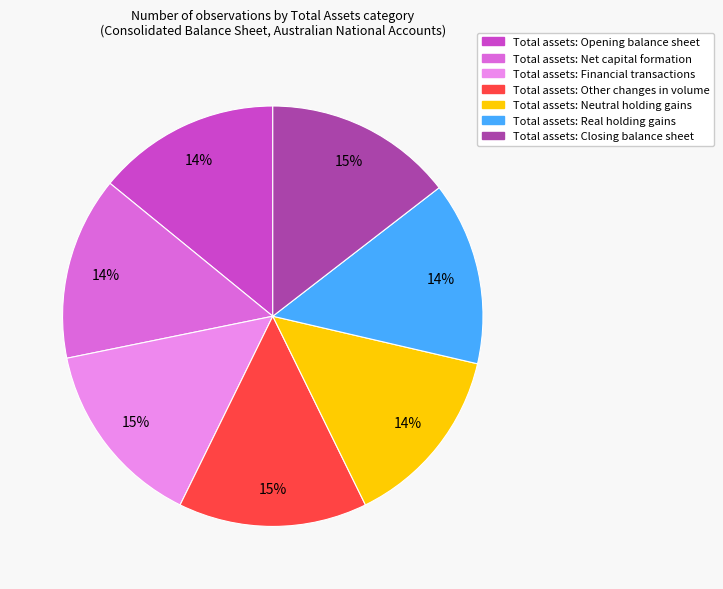

Is it true that Total assets: Other changes in volume is 7% of the pie?

False